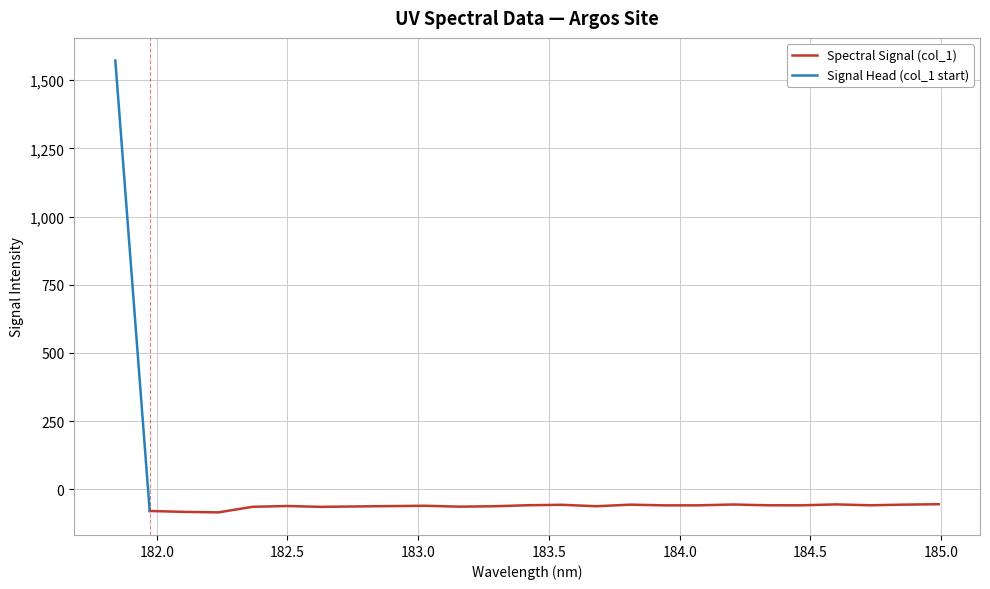

What is the change in value from 182.2359681898 to 184.3357763242?

+26.0